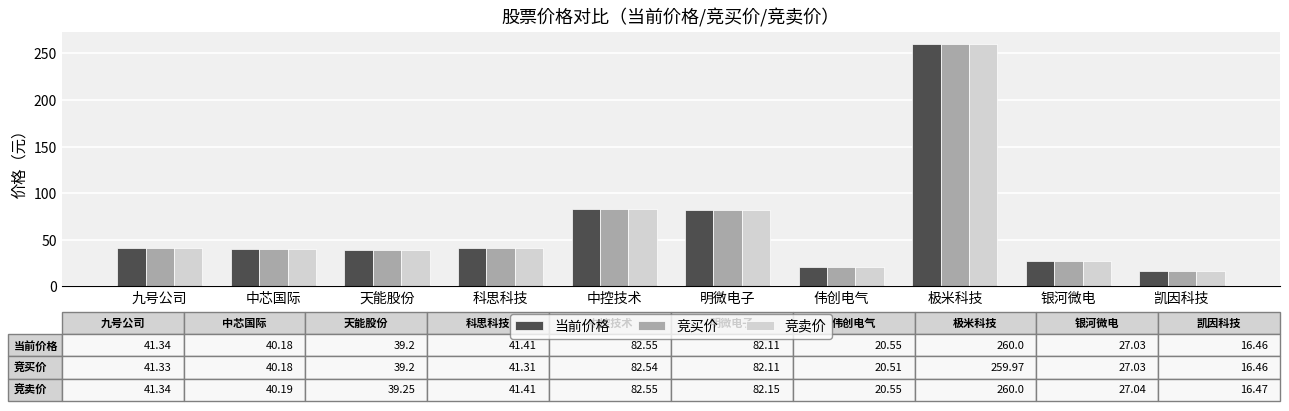

Read the 当前价格 value at 科思科技.

41.4